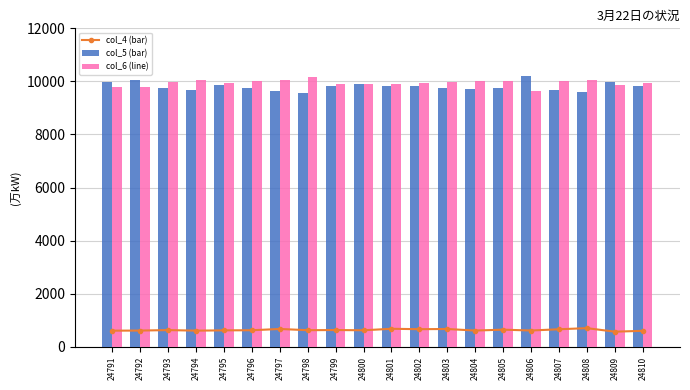

What is the smallest value displayed?

569